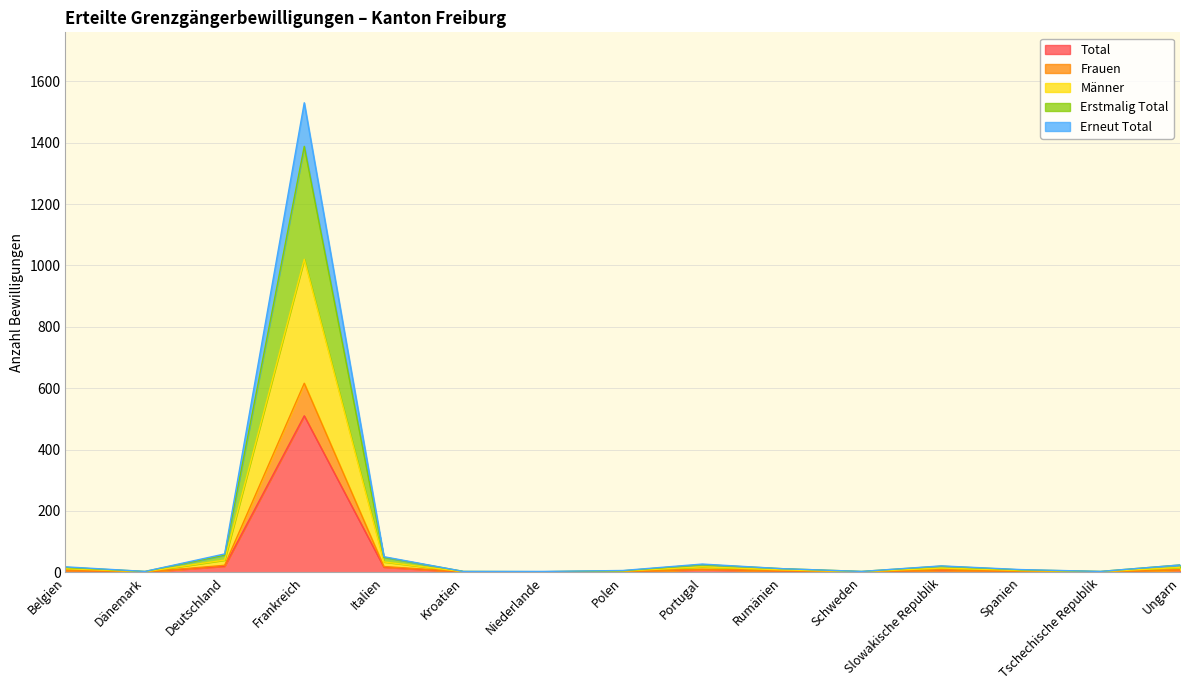

Does the chart have visible grid lines?

Yes